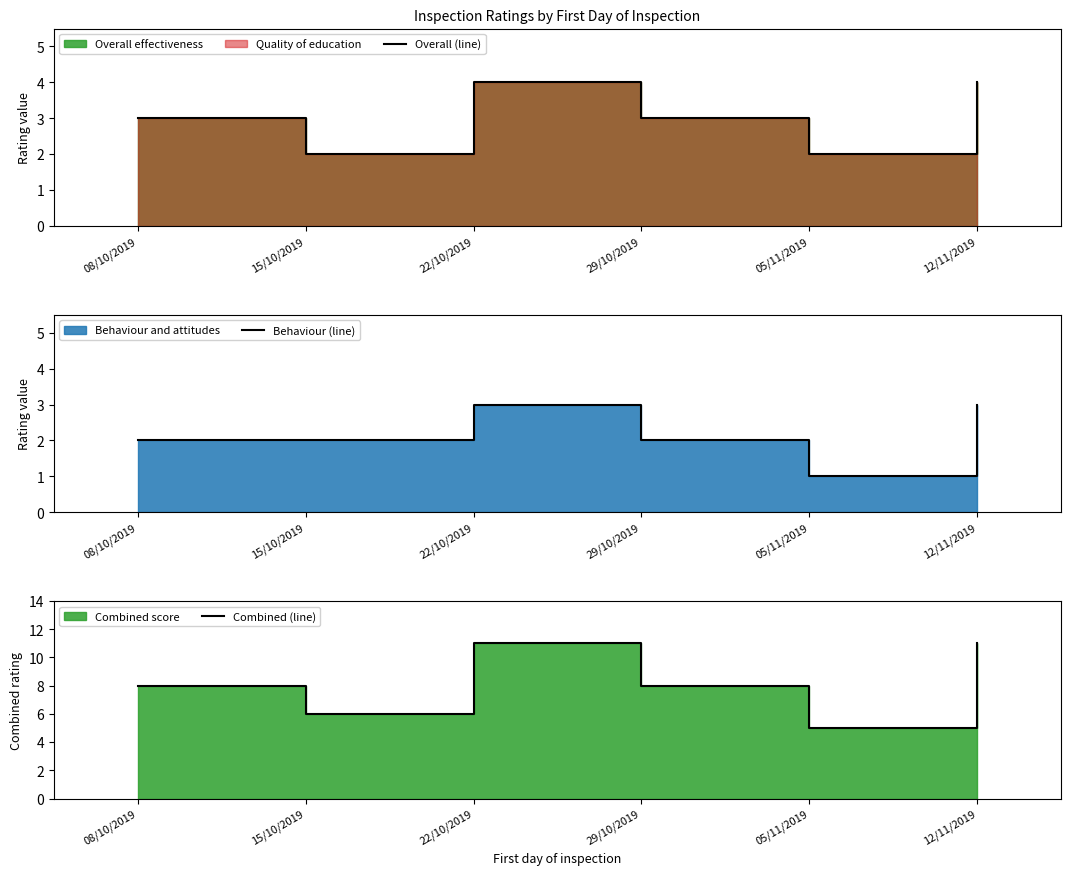

What is the label of the 6th point from the right?

08/10/2019